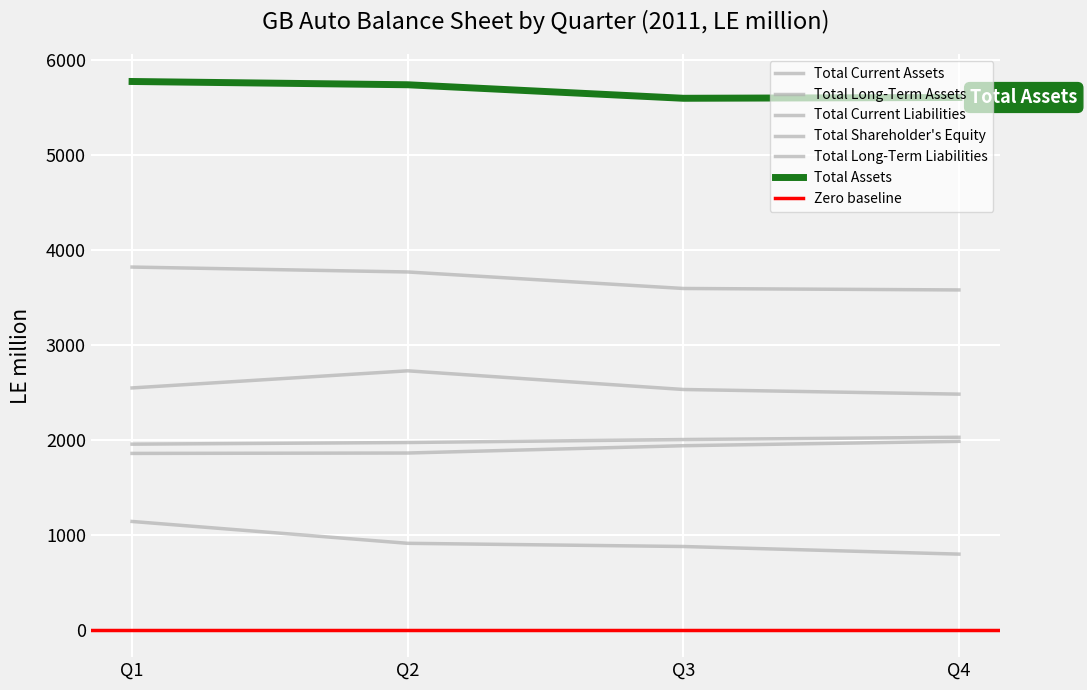

What is the value of the Total Shareholder's Equity point at the 1st from the left?

1856.9